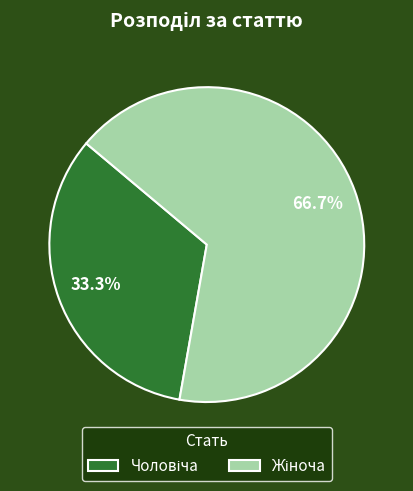

Is there any slice that represents more than half of the pie?

Yes